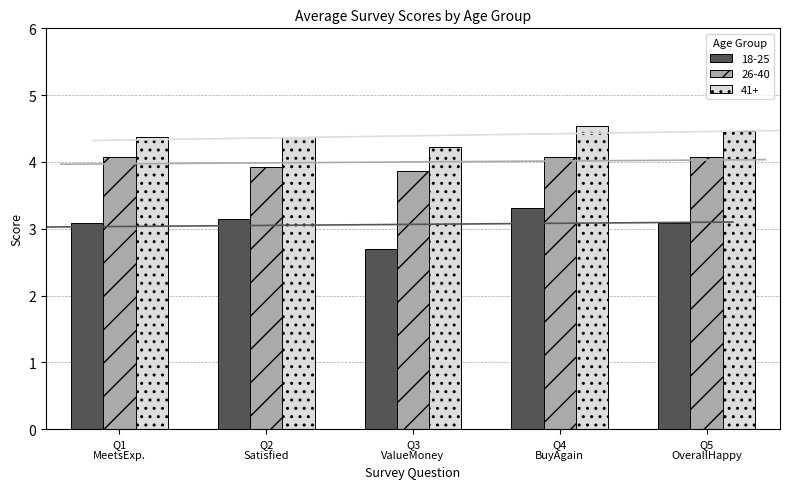

Count the 26-40 values in the range 3 to 4.

2